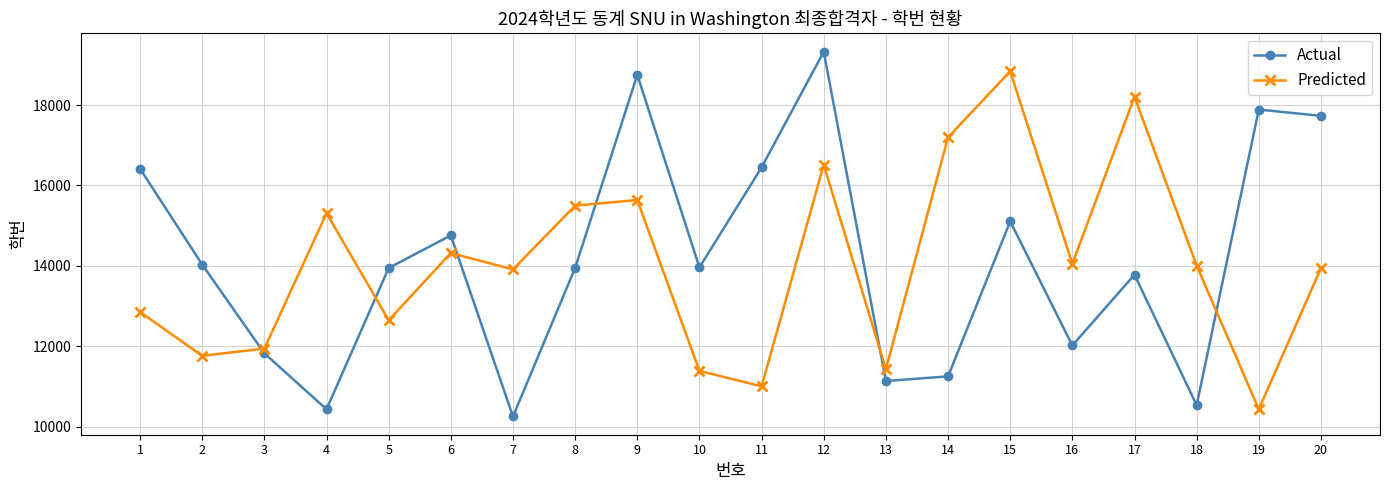

How many distinct data groups are displayed?

2